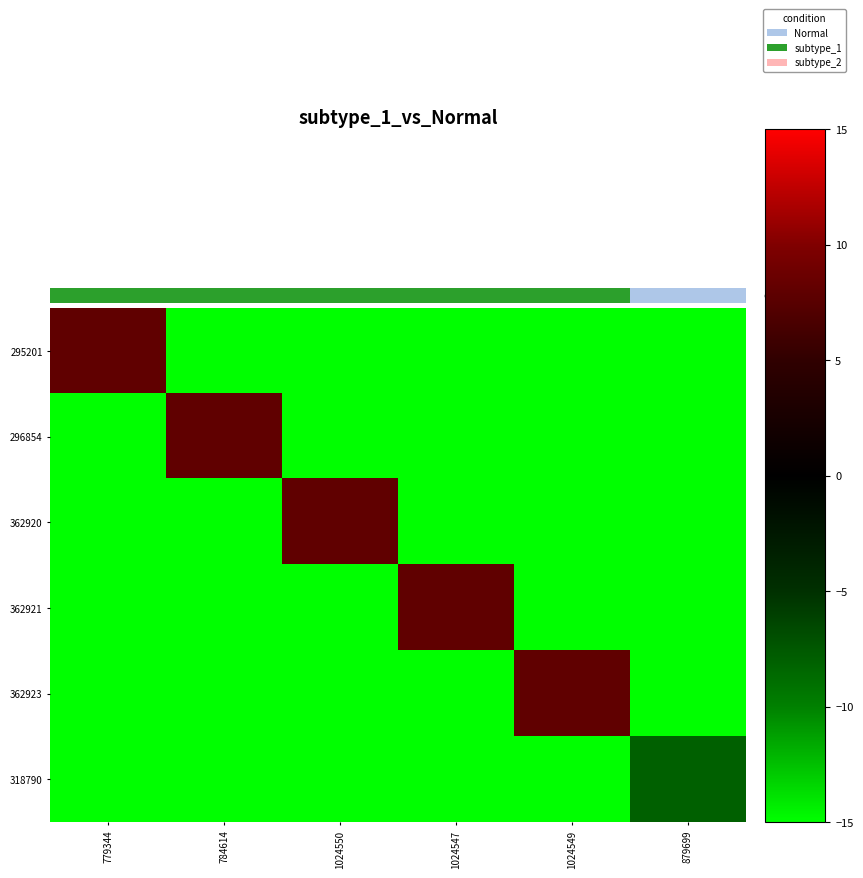

Reading left to right, what are all the values shown in this chart?

295201: 779344=8	784614=-15	1024550=-15	1024547=-15	1024549=-15	879699=-15
296854: 779344=-15	784614=8	1024550=-15	1024547=-15	1024549=-15	879699=-15
362920: 779344=-15	784614=-15	1024550=8	1024547=-15	1024549=-15	879699=-15
362921: 779344=-15	784614=-15	1024550=-15	1024547=8	1024549=-15	879699=-15
362923: 779344=-15	784614=-15	1024550=-15	1024547=-15	1024549=8	879699=-15
318790: 779344=-15	784614=-15	1024550=-15	1024547=-15	1024549=-15	879699=-8